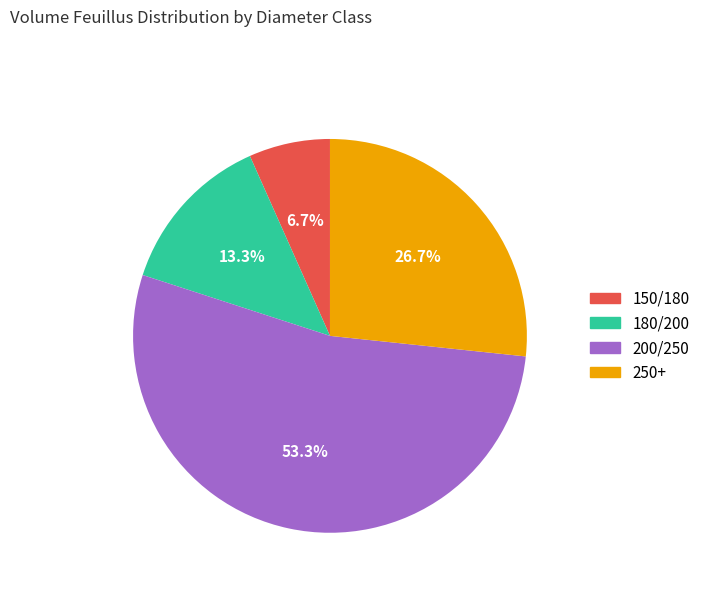

Is there any slice that represents more than half of the pie?

Yes